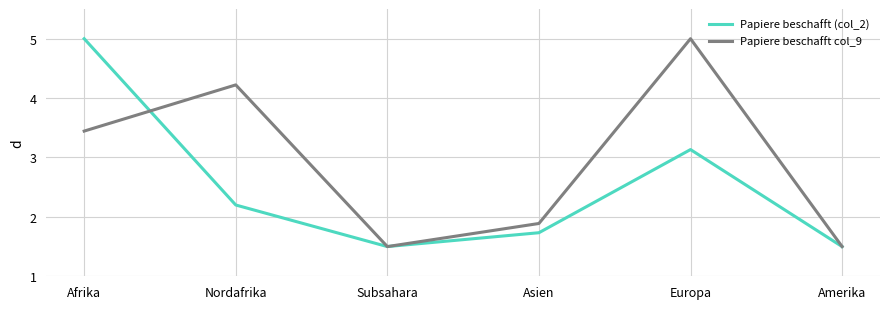

What are all the series names shown in the legend?

Papiere beschafft (col_2), Papiere beschafft col_9